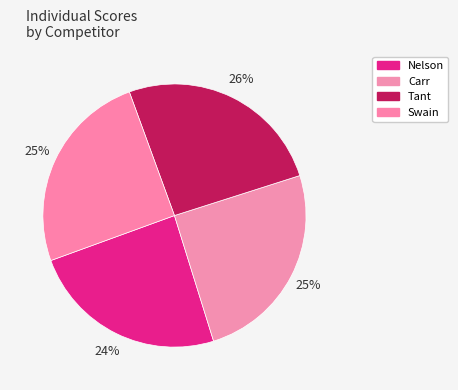

How many segments does this pie chart have?

4